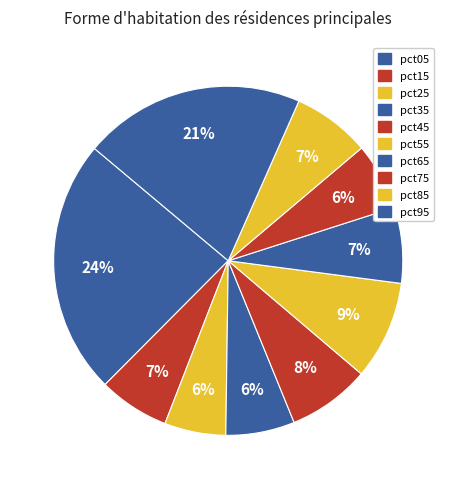

To the nearest percent, what percentage of the pie is pct45?

8%